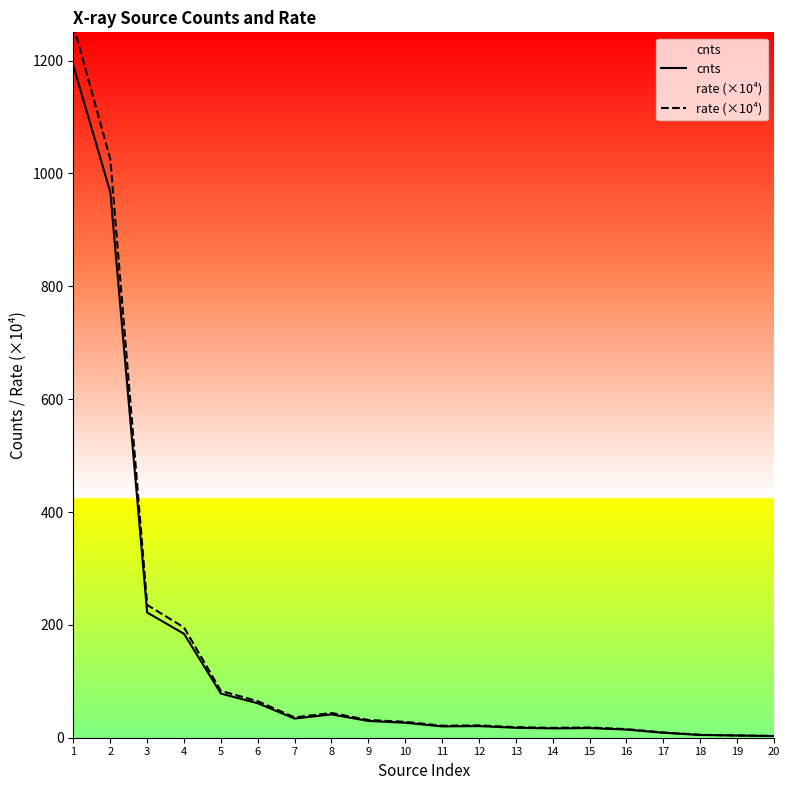

Where is the first local minimum for rate (×10⁴)?

7